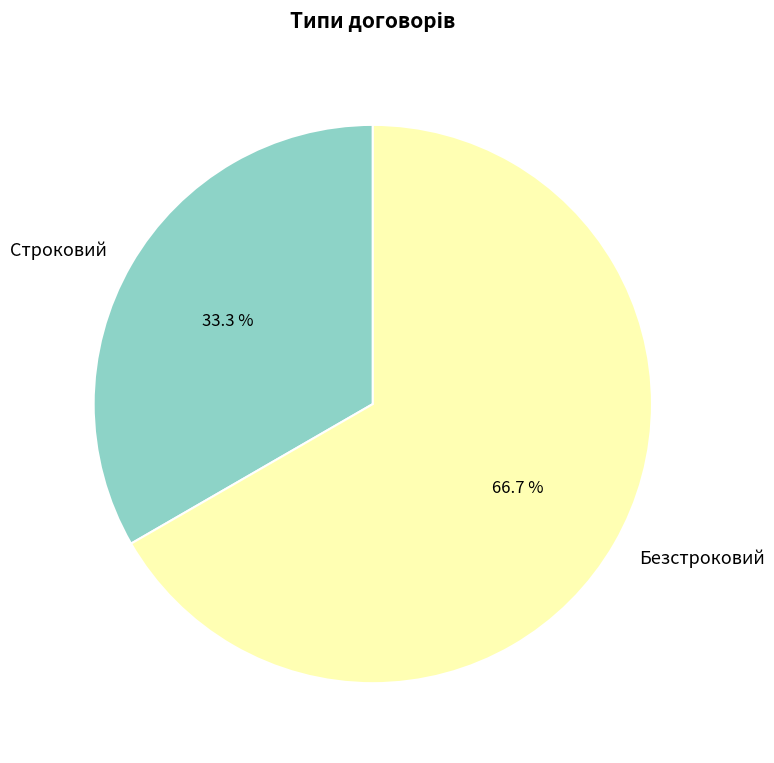

Count the number of slices in the pie.

2